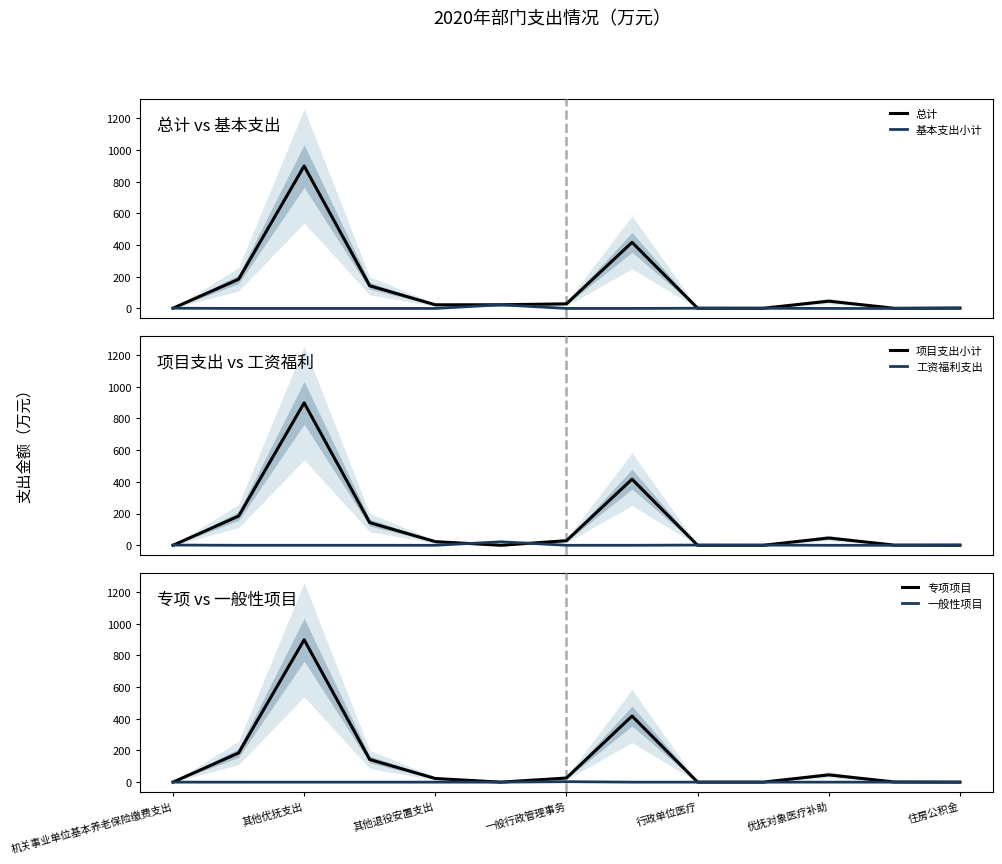

What is the highest value of the 总计 series?

898.4